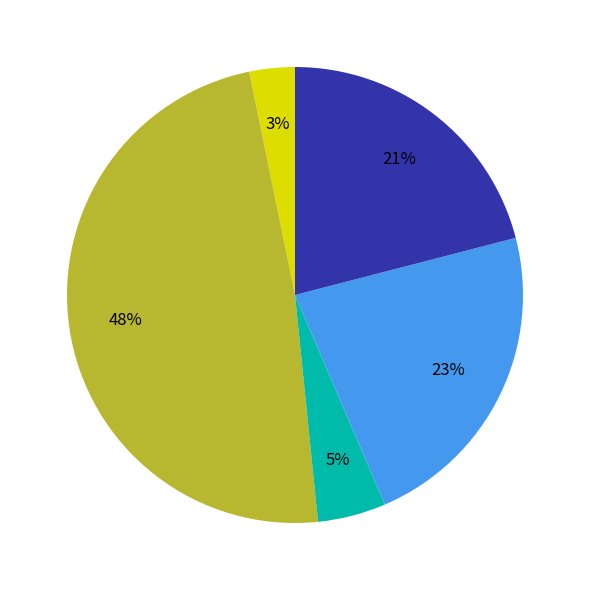

Is there any slice that represents more than half of the pie?

No